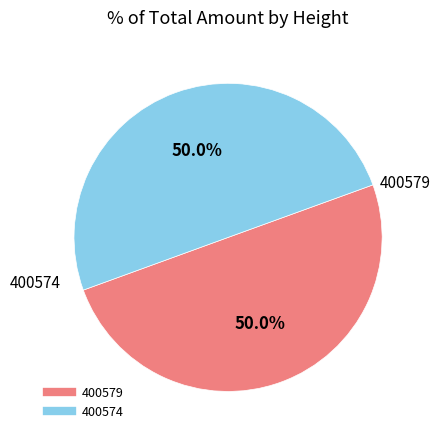

What portion of the pie excludes 400574?

50.0%